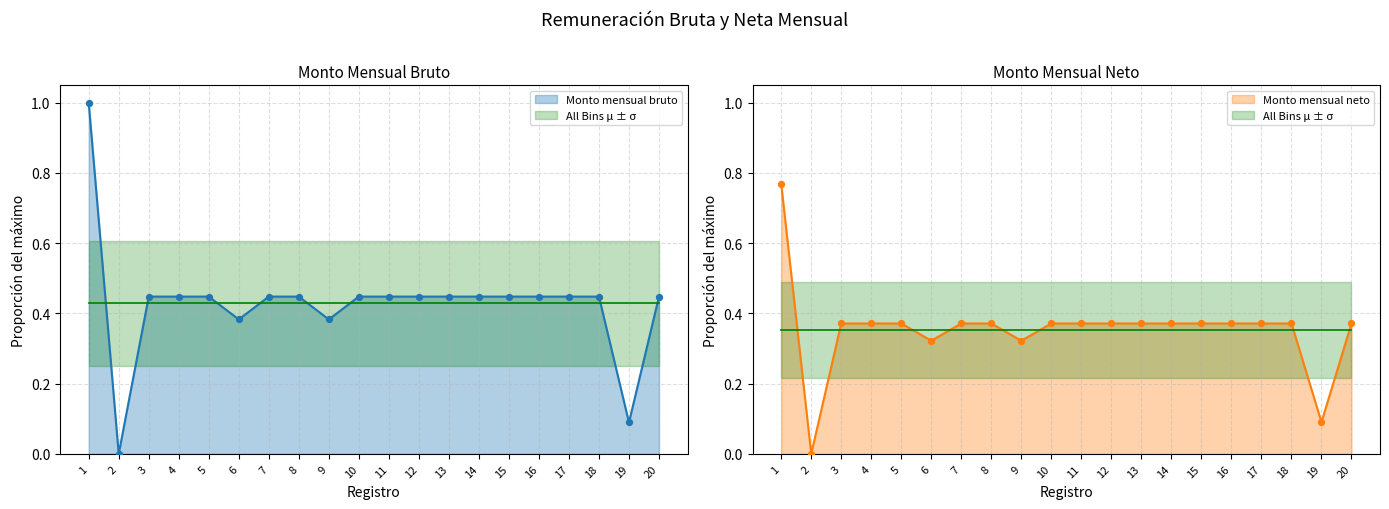

What are all the series names shown in the legend?

Monto mensual bruto, Monto mensual neto